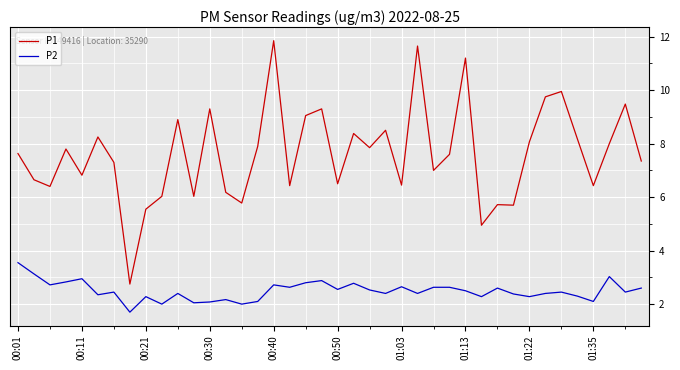

What is the difference between the maximum and minimum values in the P1 series?

9.1